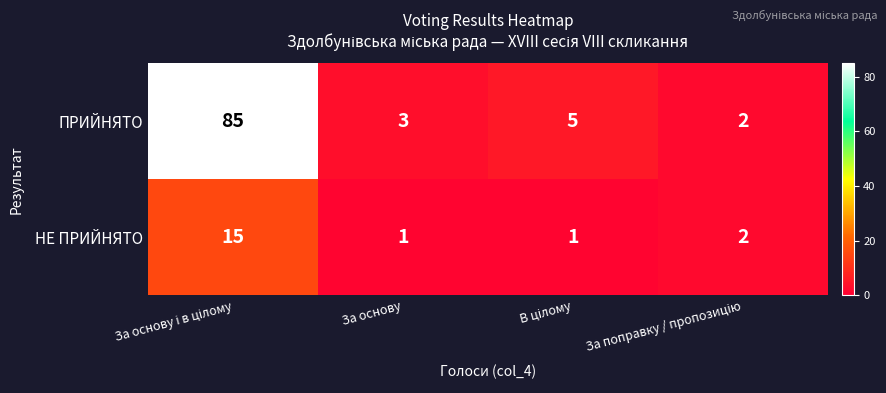

Which series has the largest total across all categories?

ПРИЙНЯТО